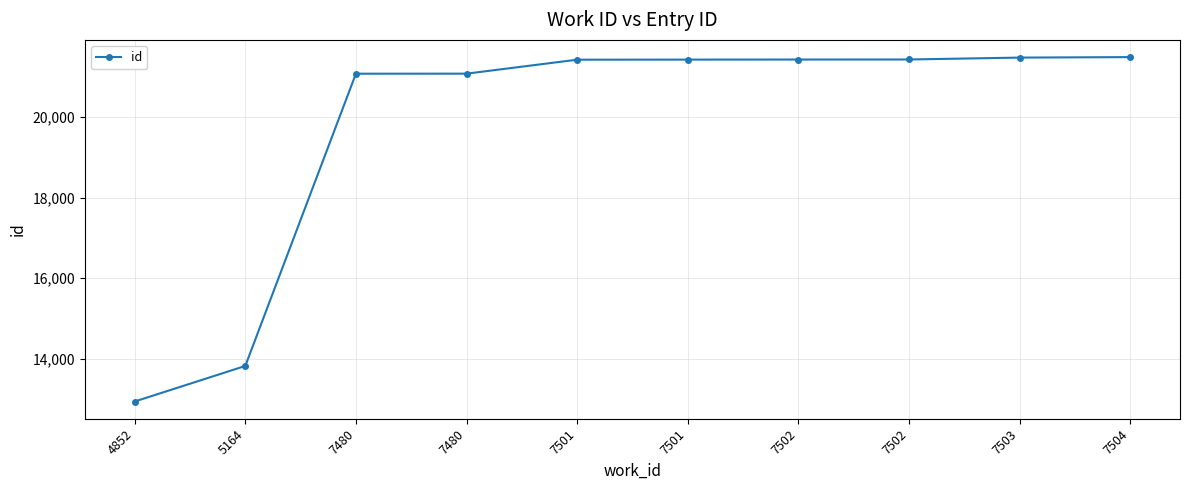

How many lines are shown in the chart?

1